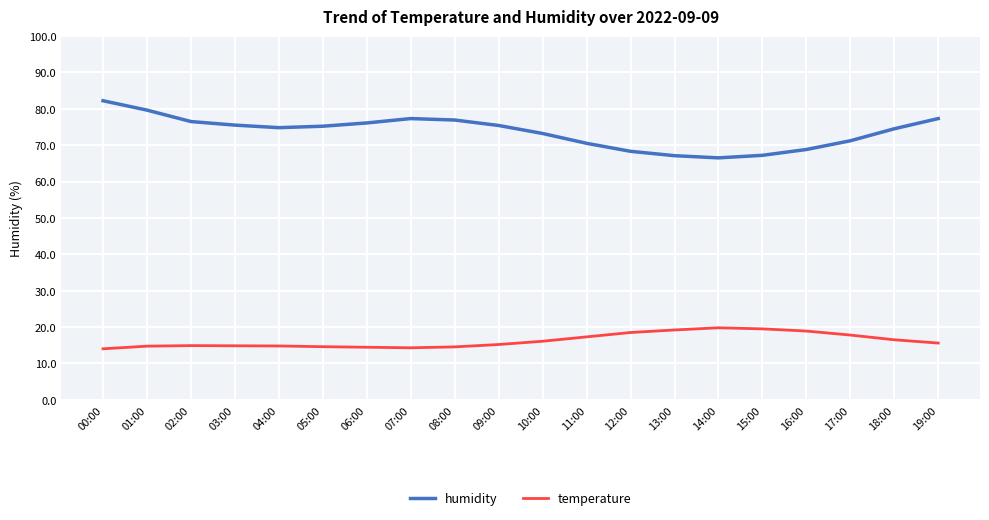

At which category is the sum across all series the highest?

00:00